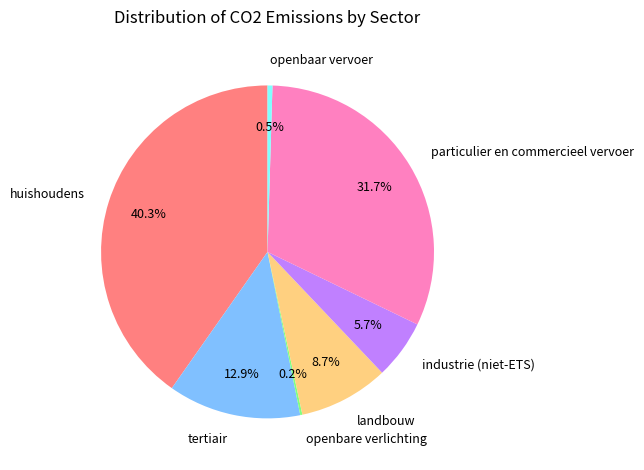

To the nearest percent, what is the difference between the largest and smallest slice percentages?

40%